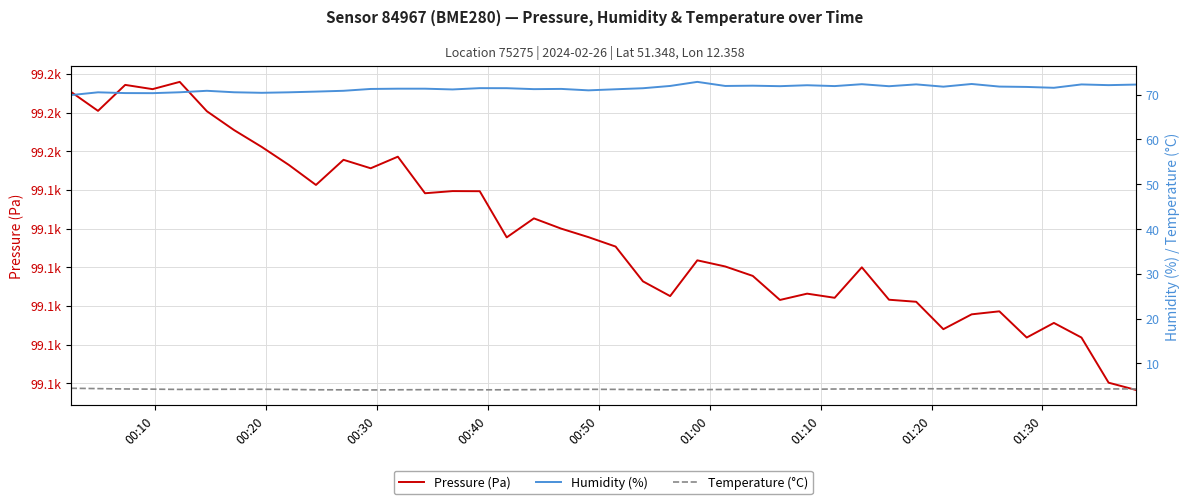

The Pressure (Pa) series shows 53488.6 at 31. True or false?

False